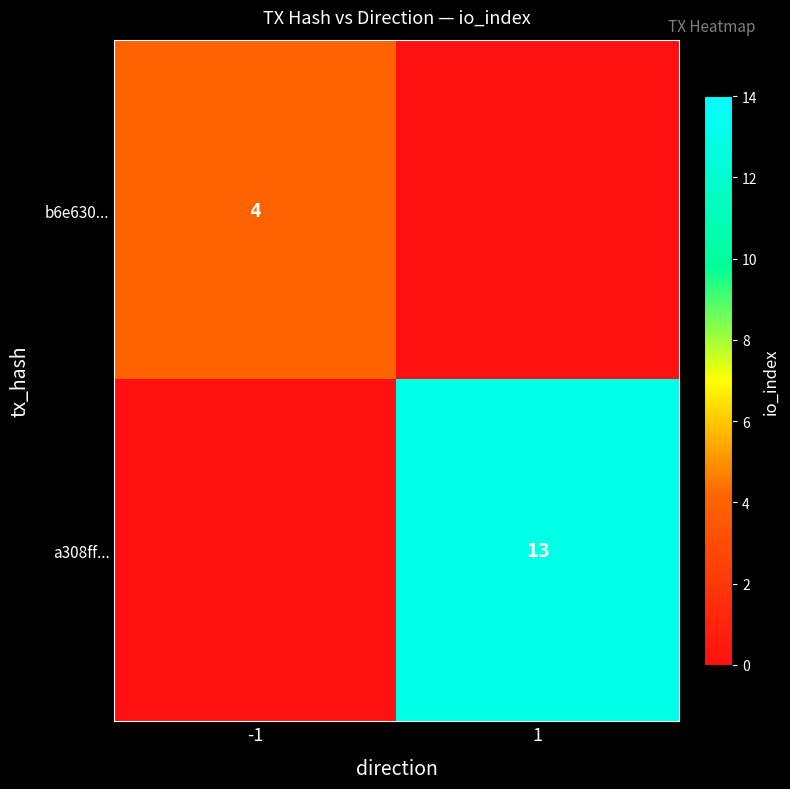

The value of b6e630... at -1 is 4. True or false?

True